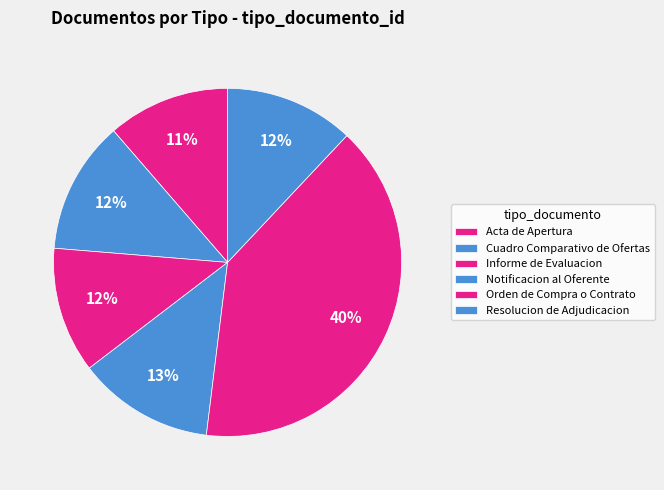

Which slice is the smallest?

Acta de Apertura